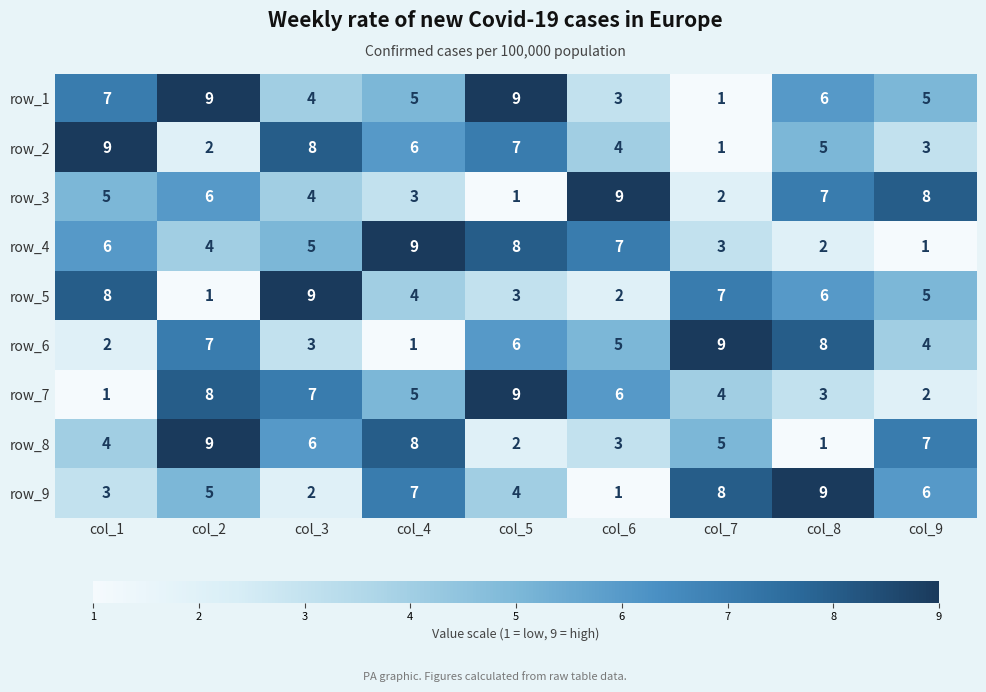

What is the difference between the maximum and minimum values in the row_1 series?

8